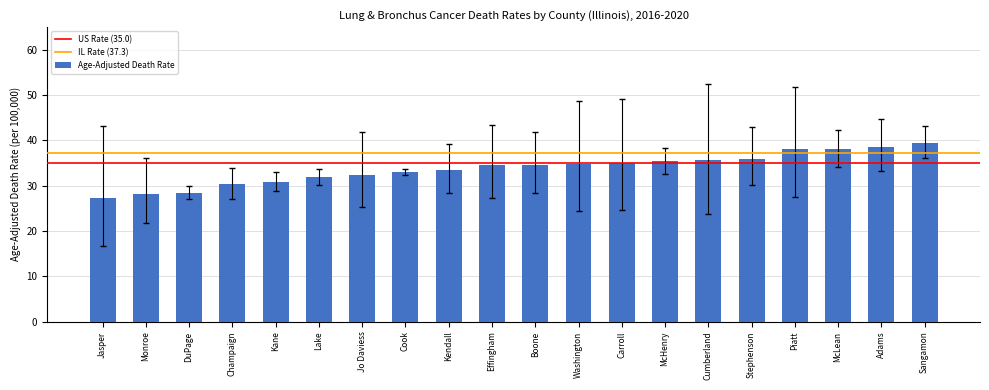

What position from the left is Carroll?

13